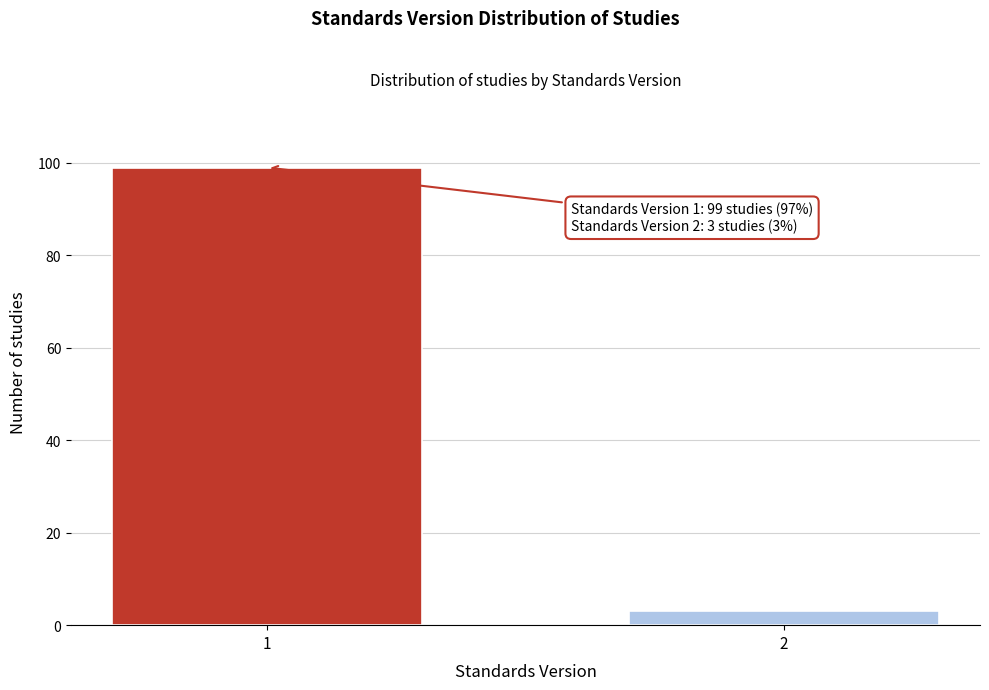

Reading right to left, what are all the values shown in this chart?

2=3	1=99